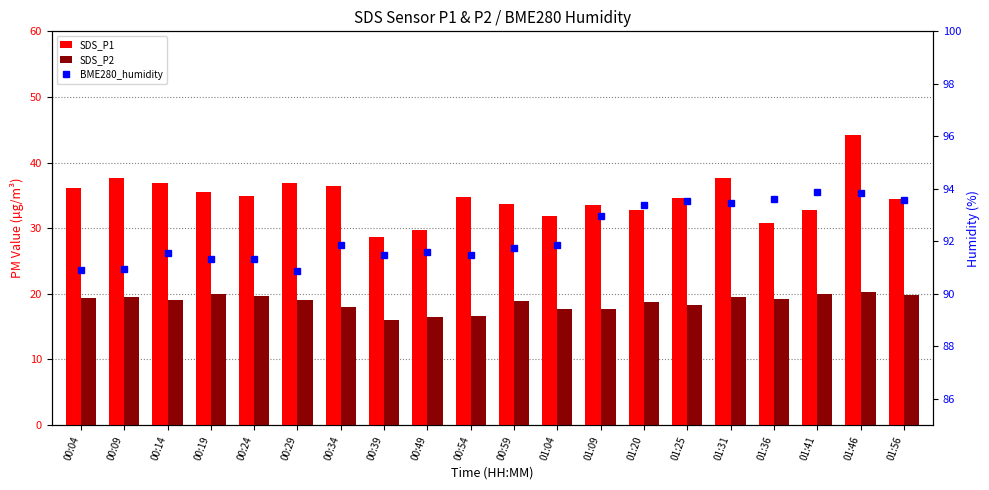

At which category is the sum across all series the highest?

01:46